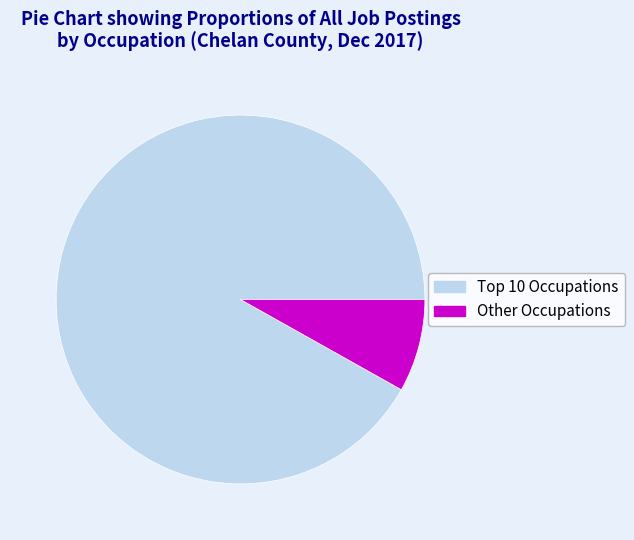

Rank the categories by value from lowest to highest.

Other Occupations, Top 10 Occupations